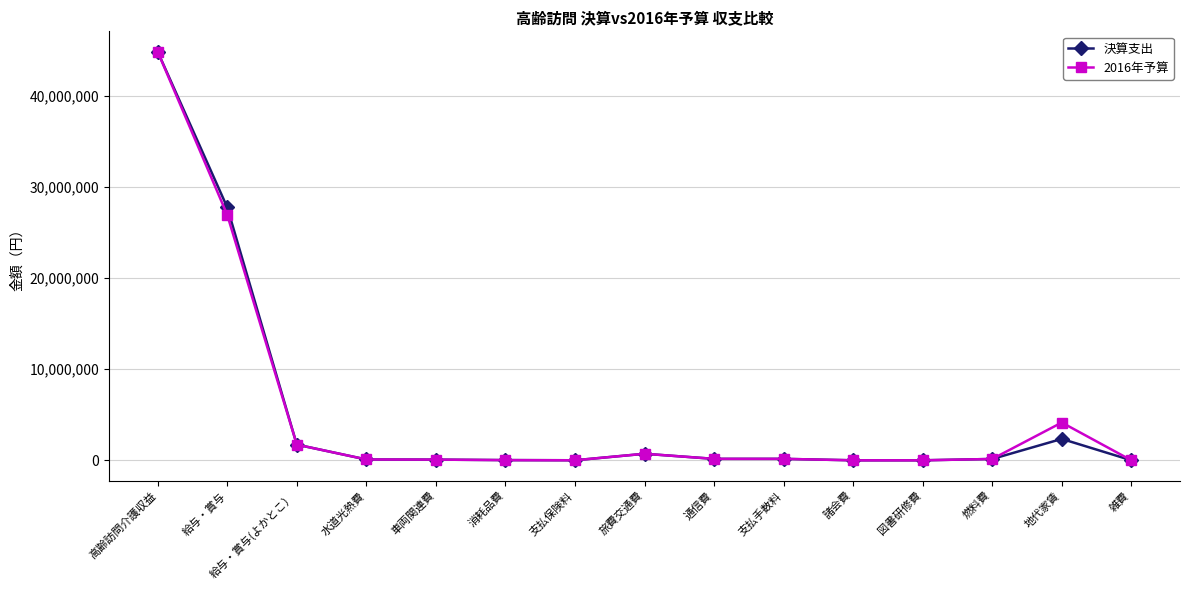

What is the label of the 8th point from the right?

旅費交通費